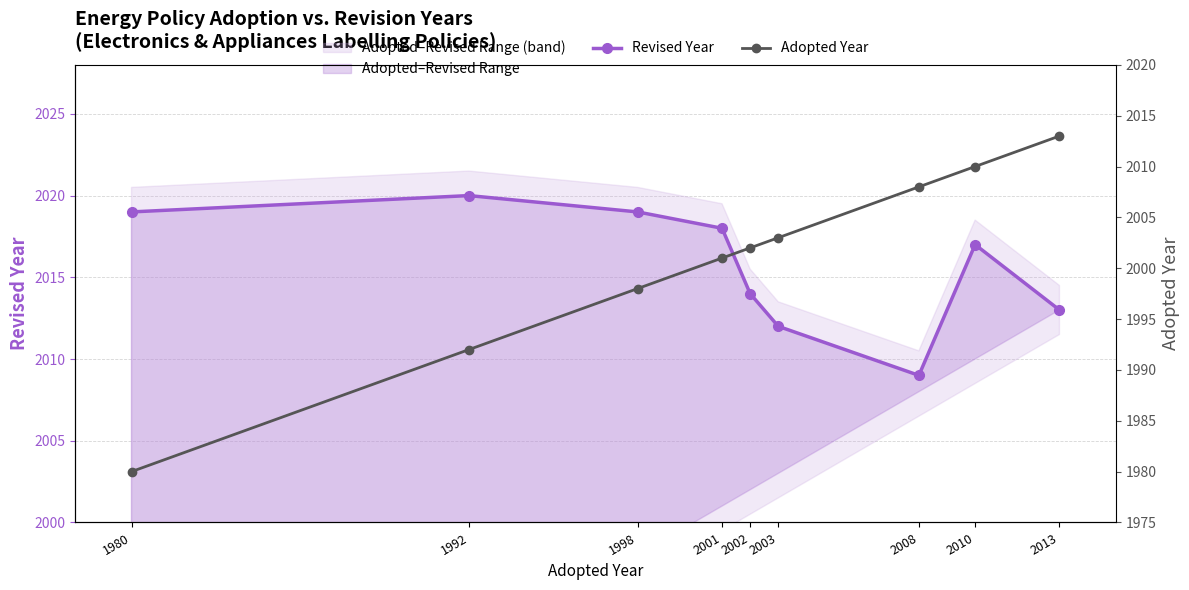

How many lines are shown in the chart?

2